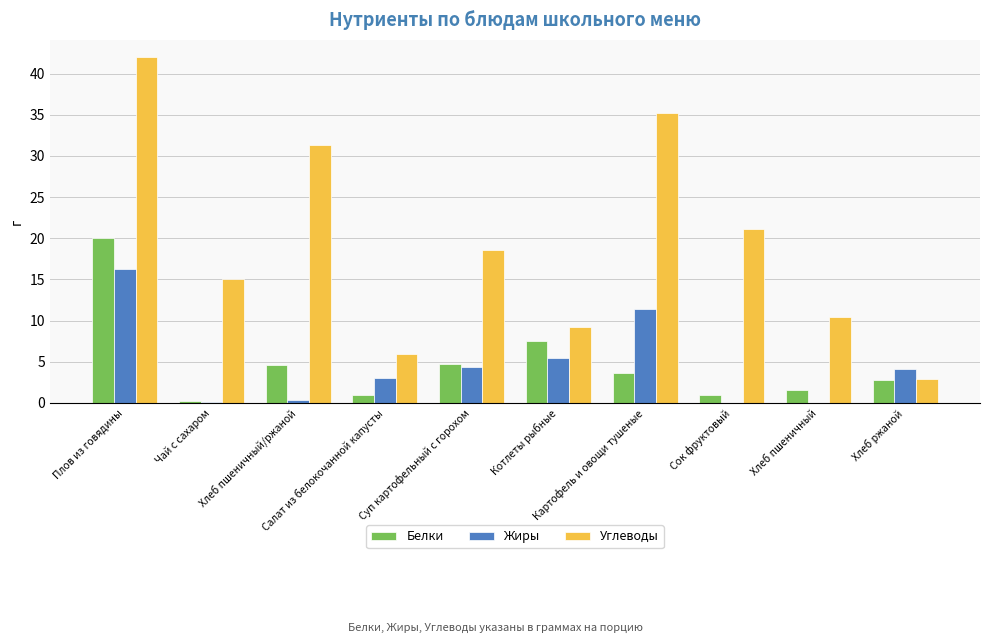

What value does the Углеводы series have at Чай с сахаром?

15.0